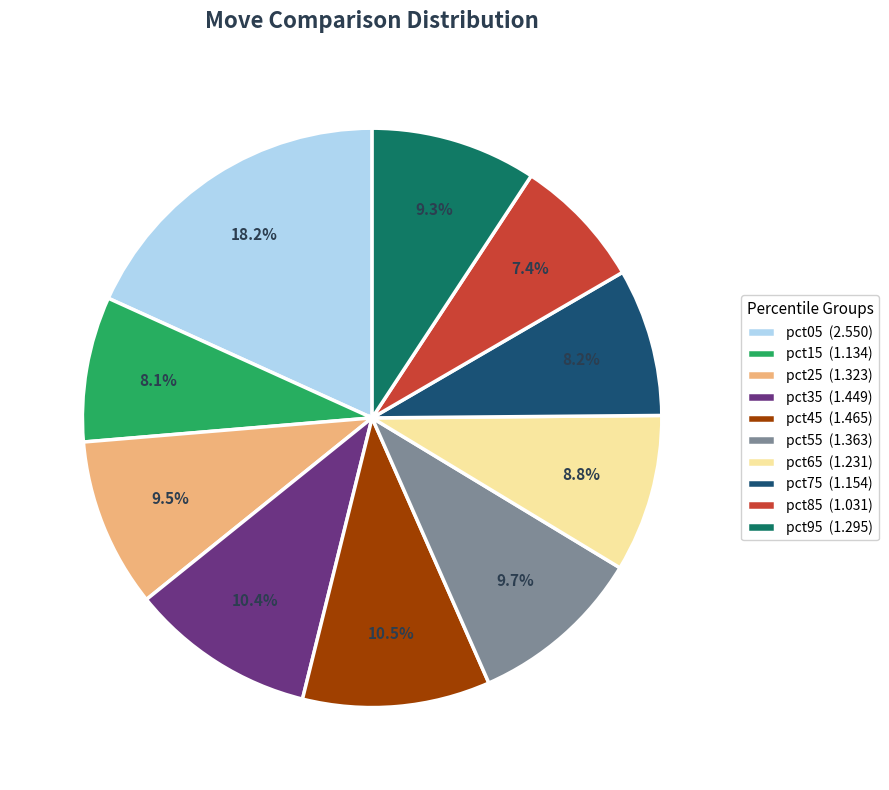

Does pct85 account for over 50% of the chart?

No